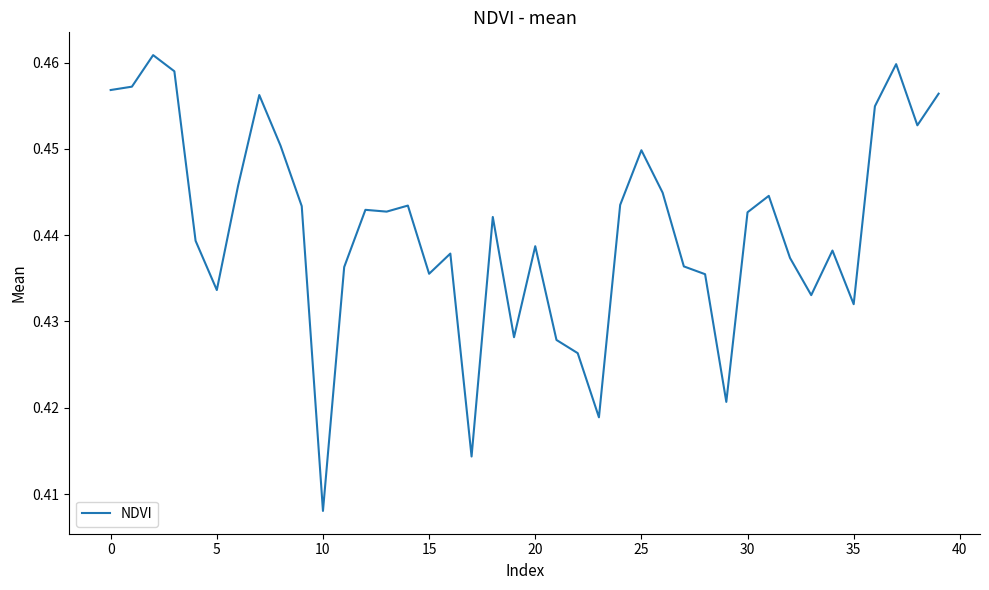

Which label corresponds to the smallest value in the chart?

10